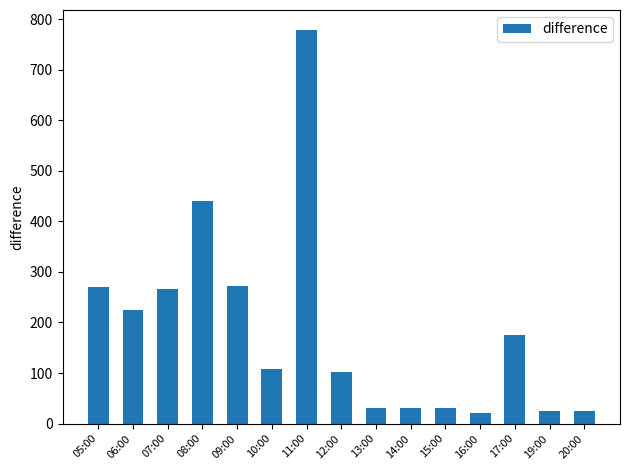

Which has a higher value, 13:00 or 08:00?

08:00